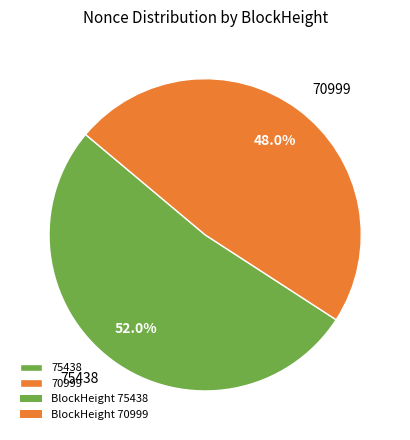

To the nearest percent, what portion does 70999 represent?

48%